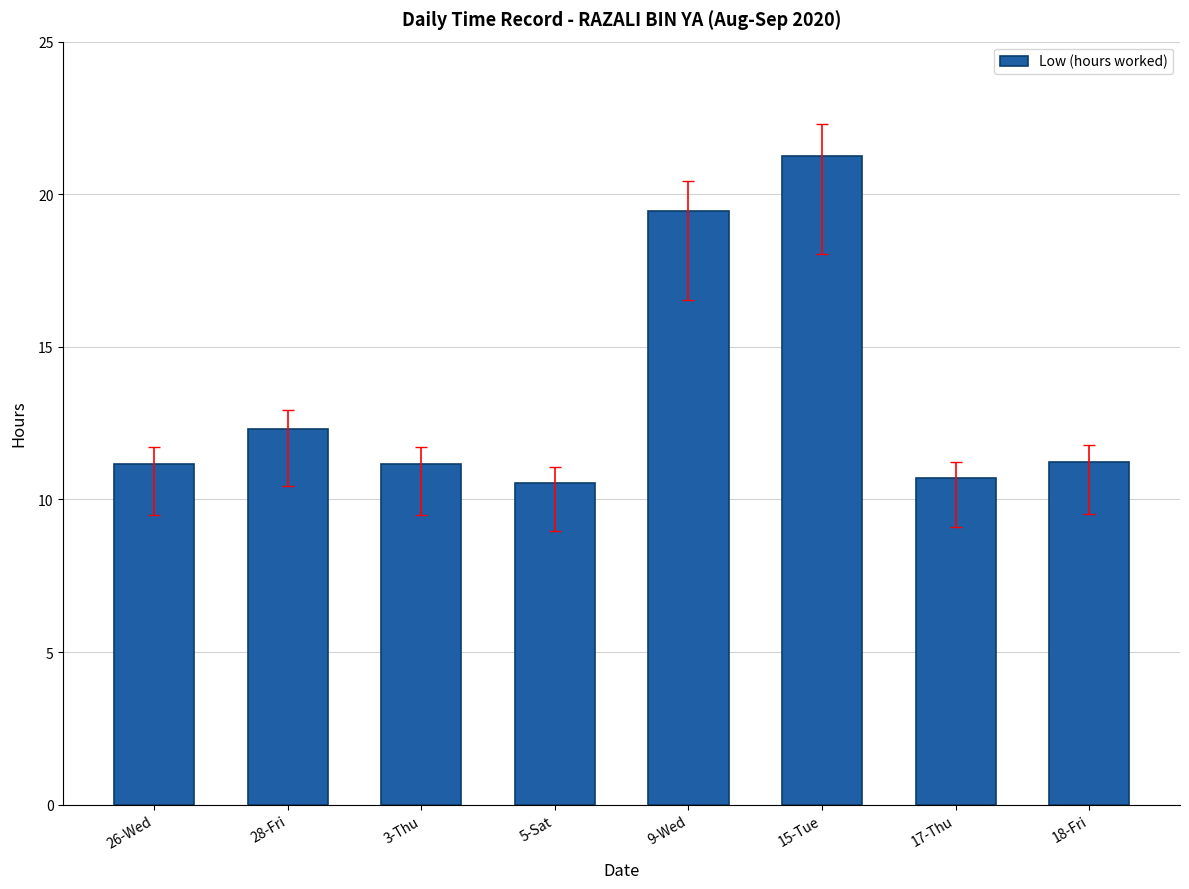

What is the value of the 6th bar from the left?

21.2